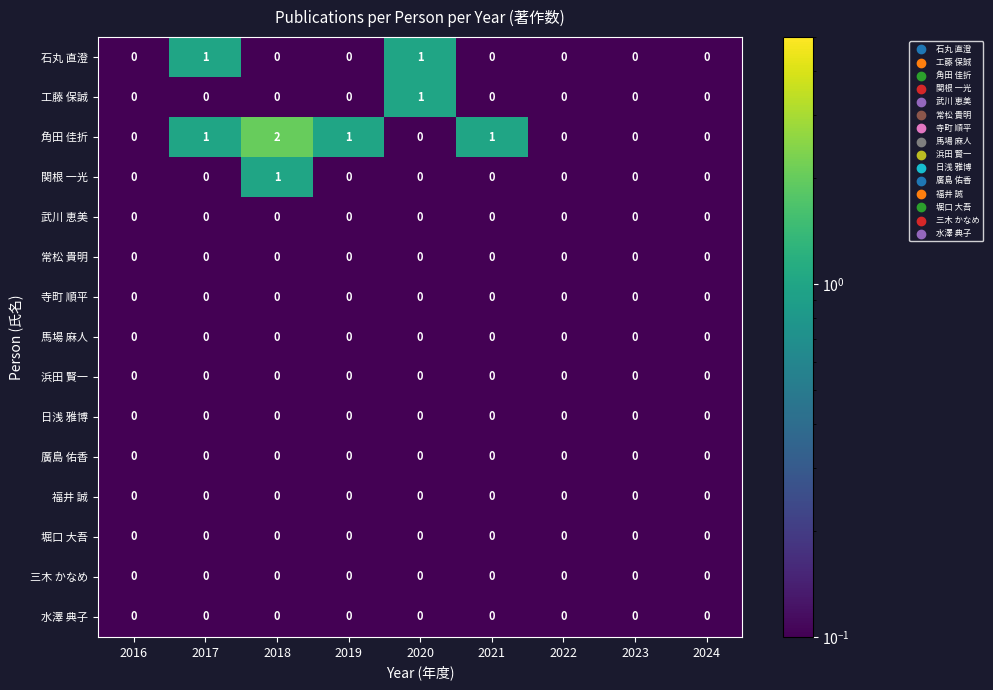

Which category has the highest value across all series?

2018